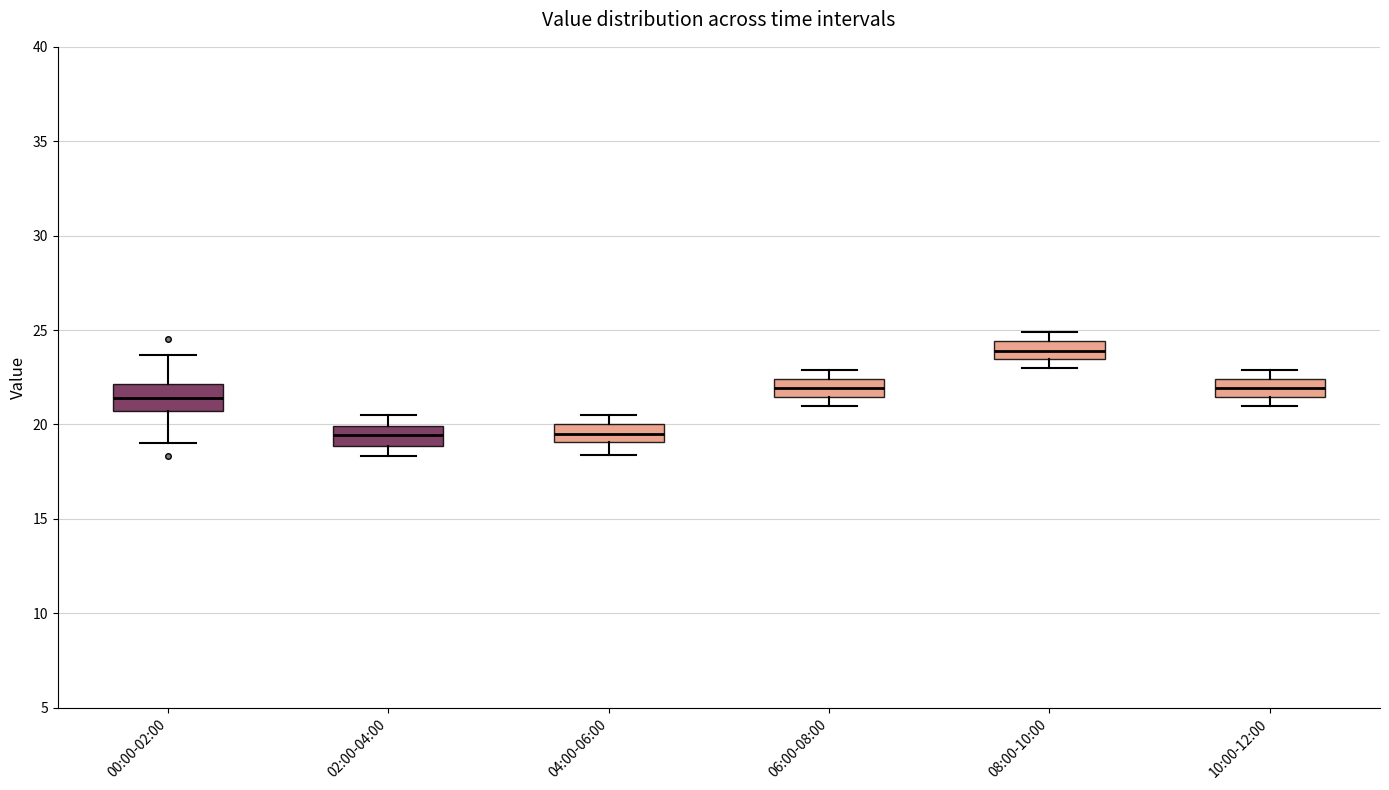

Where is the lower edge of the box for 06:00-08:00 on the y-axis? The values are not printed on the chart, so give them approximately, as read against the axis.

21.5